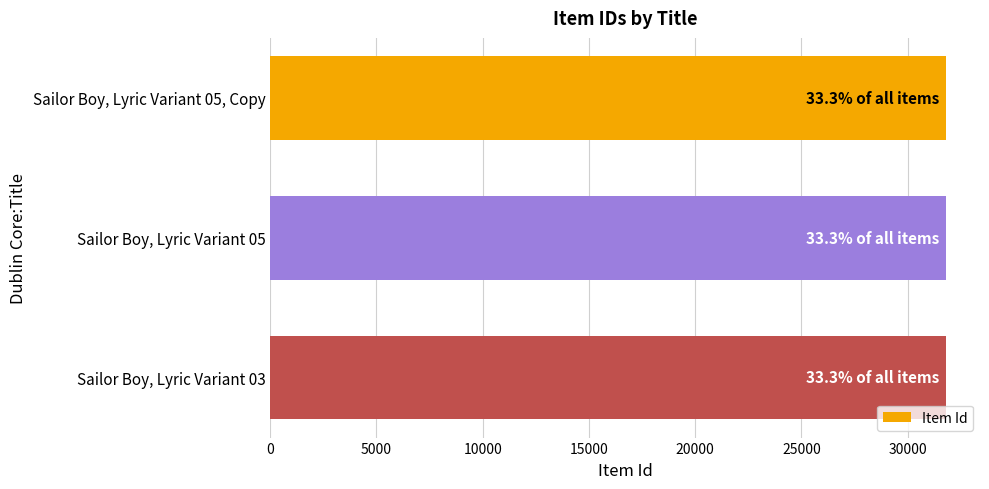

Is it true that the value at Sailor Boy, Lyric Variant 03 is 7491?

False